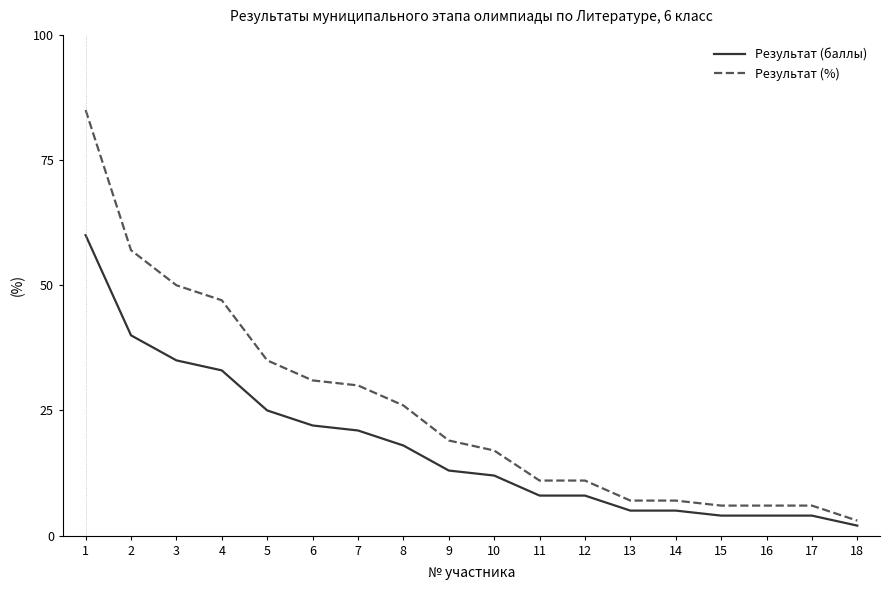

What is the sum of all Результат (баллы) values?

319